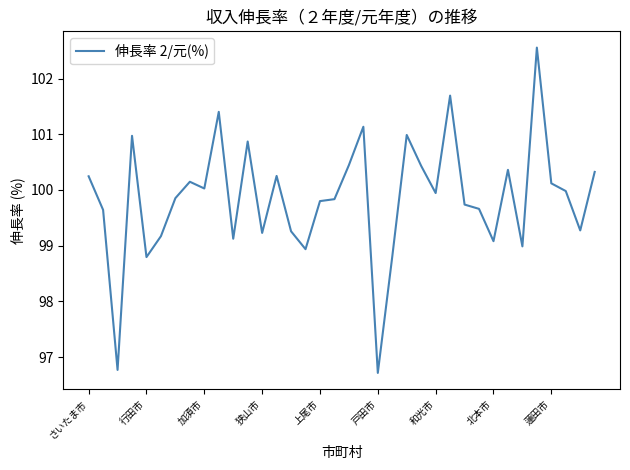

What is the greatest value displayed?

102.6